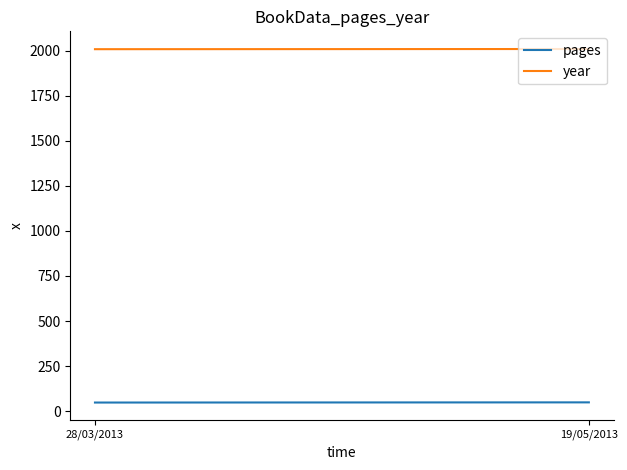

What are all the series names shown in the legend?

pages, year